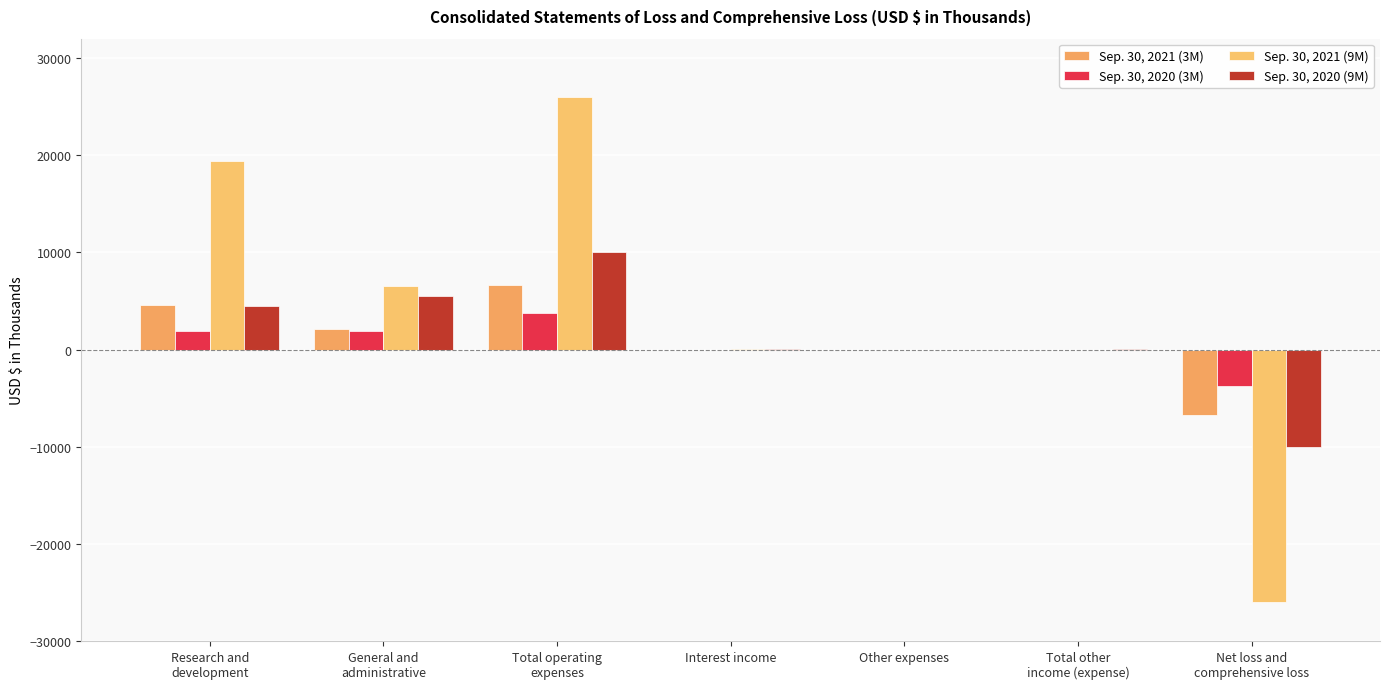

Between Total operating
expenses and Interest income, which series saw the biggest shift?

Sep. 30, 2021 (9M)